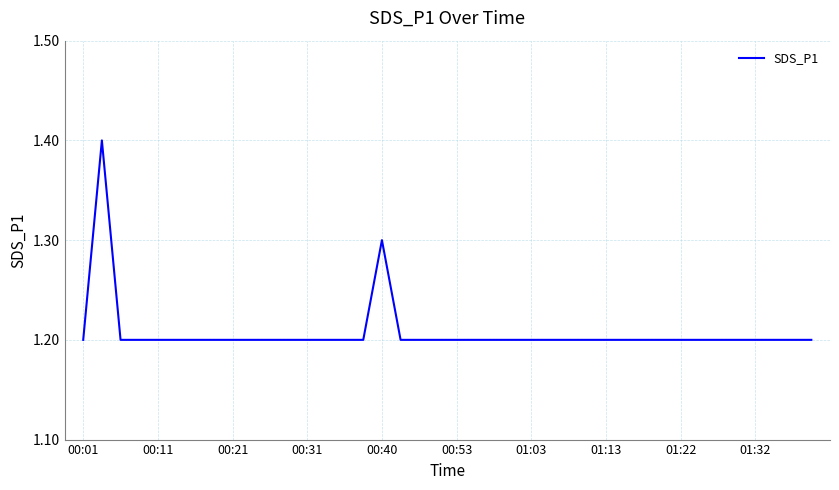

What is the minimum value shown in the chart?

1.2